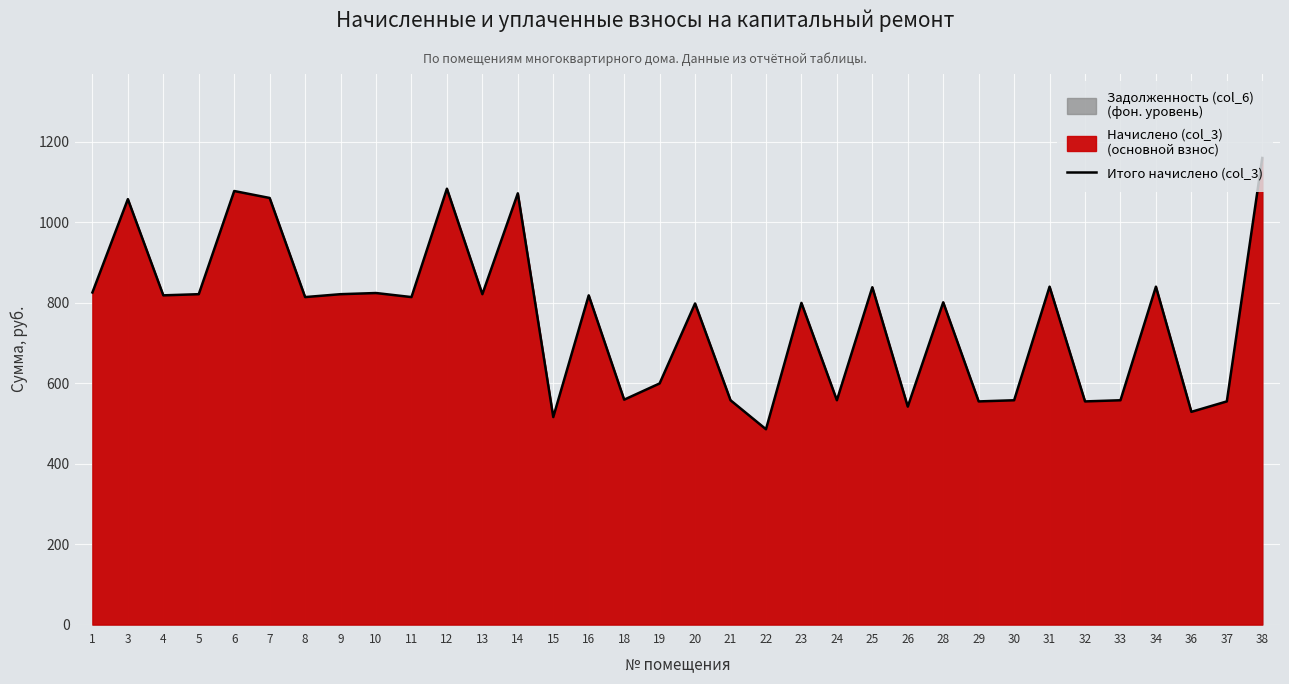

What is the approximate value at 37?

554.4